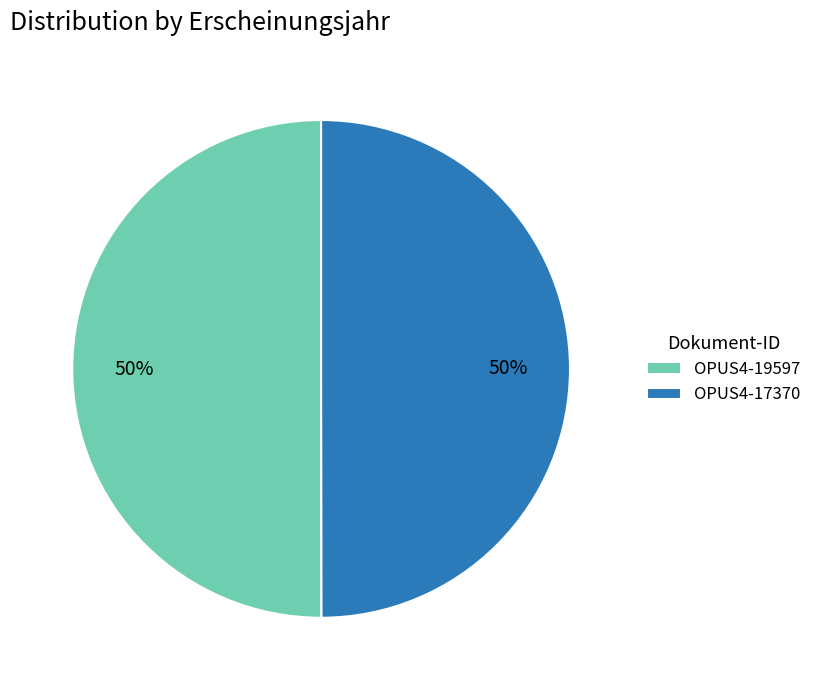

Is the sum of OPUS4-19597 and OPUS4-17370 greater than half?

Yes